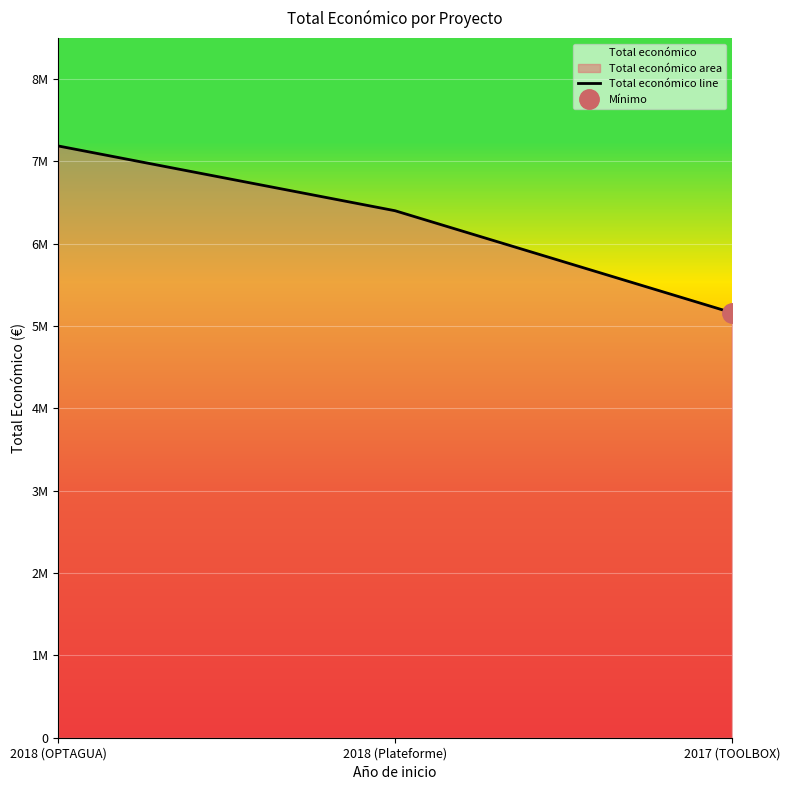

Is it true that the value at 2017 (TOOLBOX) is 2286320?

False